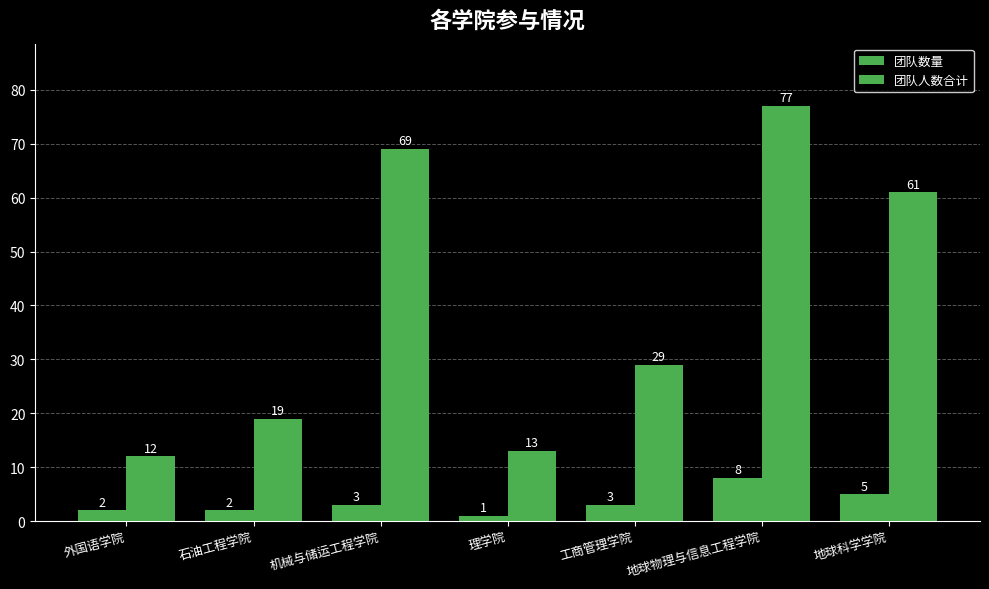

How many distinct data groups are displayed?

2